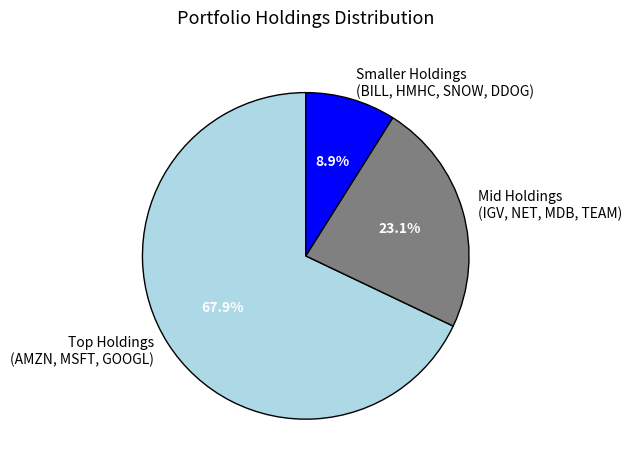

Does Smaller Holdings (BILL, HMHC, SNOW, DDOG) represent more than half of the total?

No